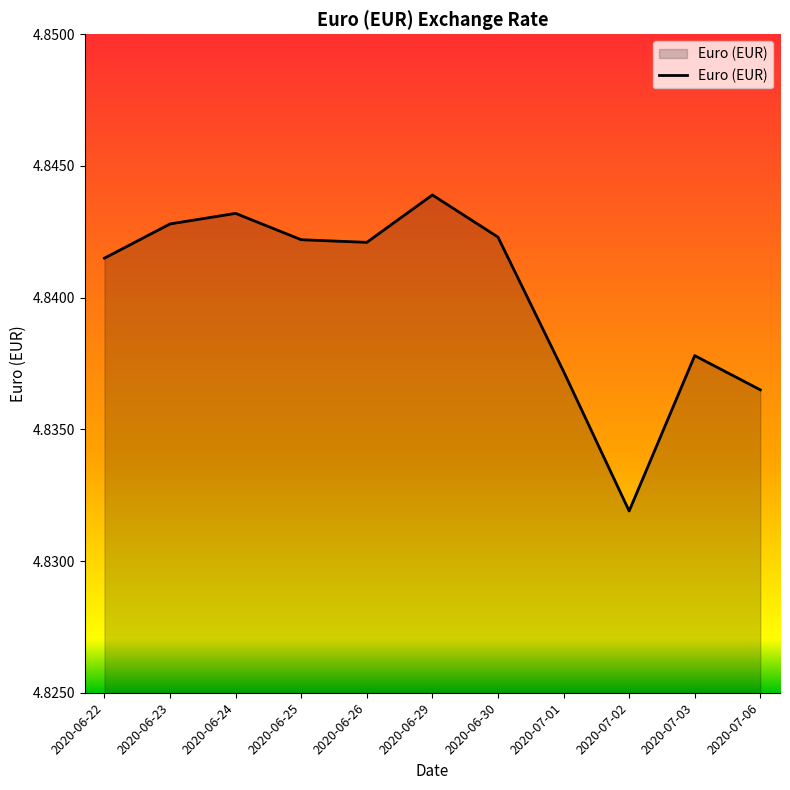

Which category has the highest value across all series?

2020-06-29